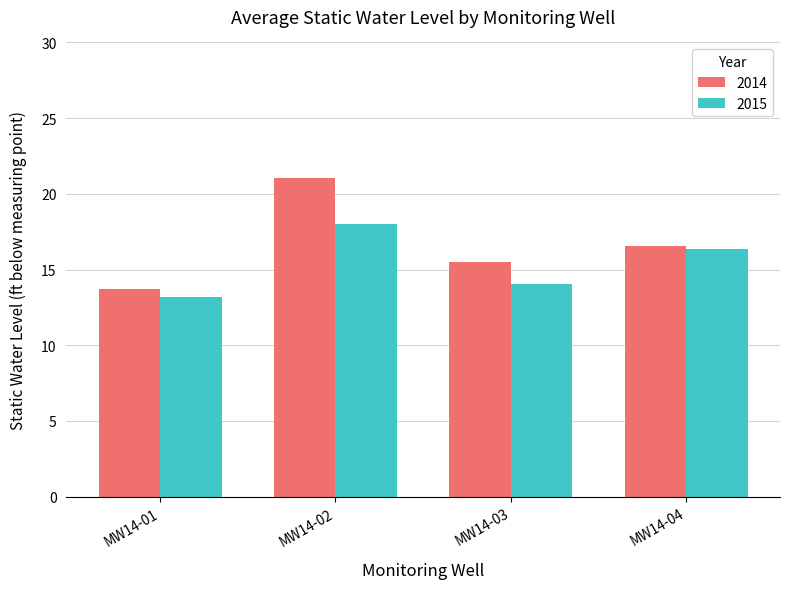

What is the spread (max minus min) of values at MW14-04?

0.2